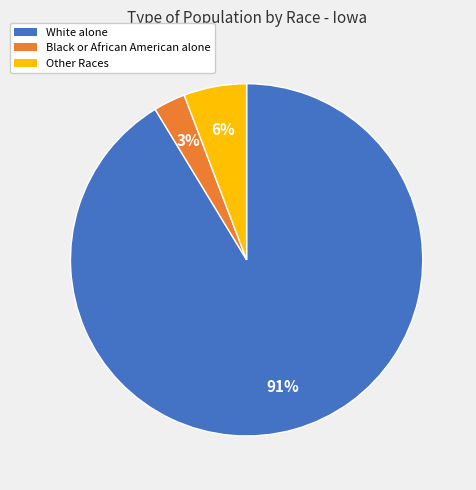

To the nearest percent, what is the average slice percentage?

33%